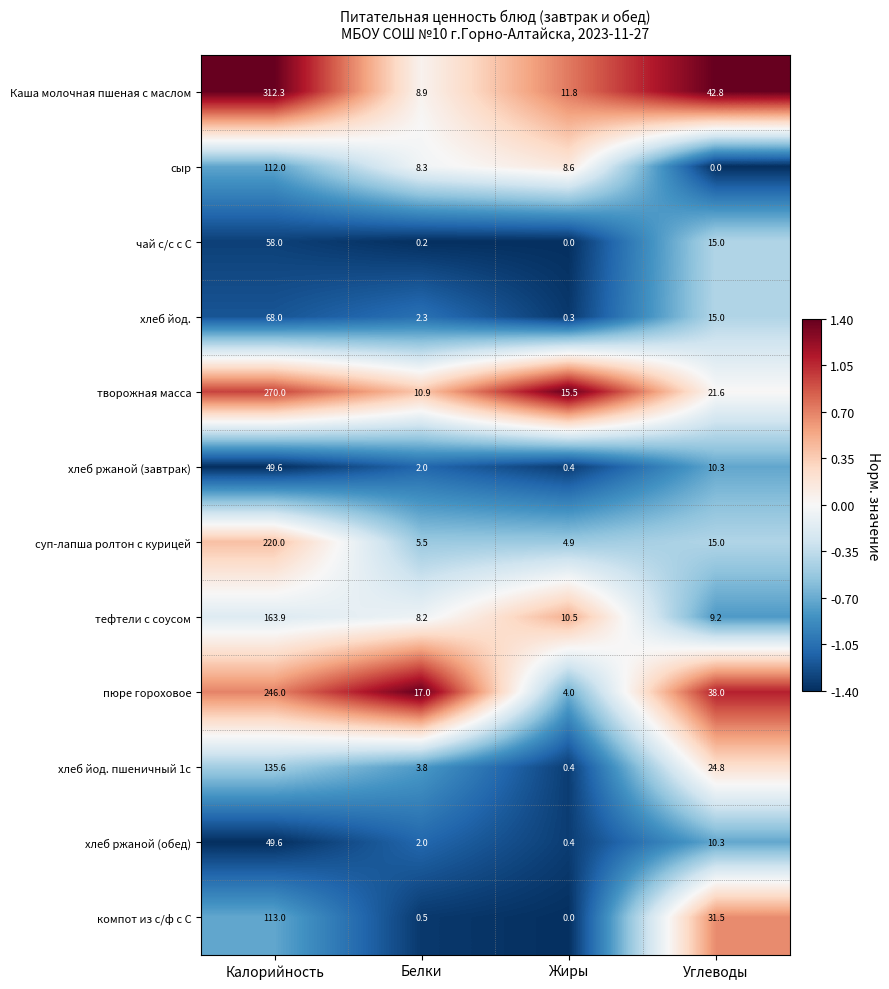

What is the difference between the second highest and second lowest values in the пюре гороховое series?

21.0